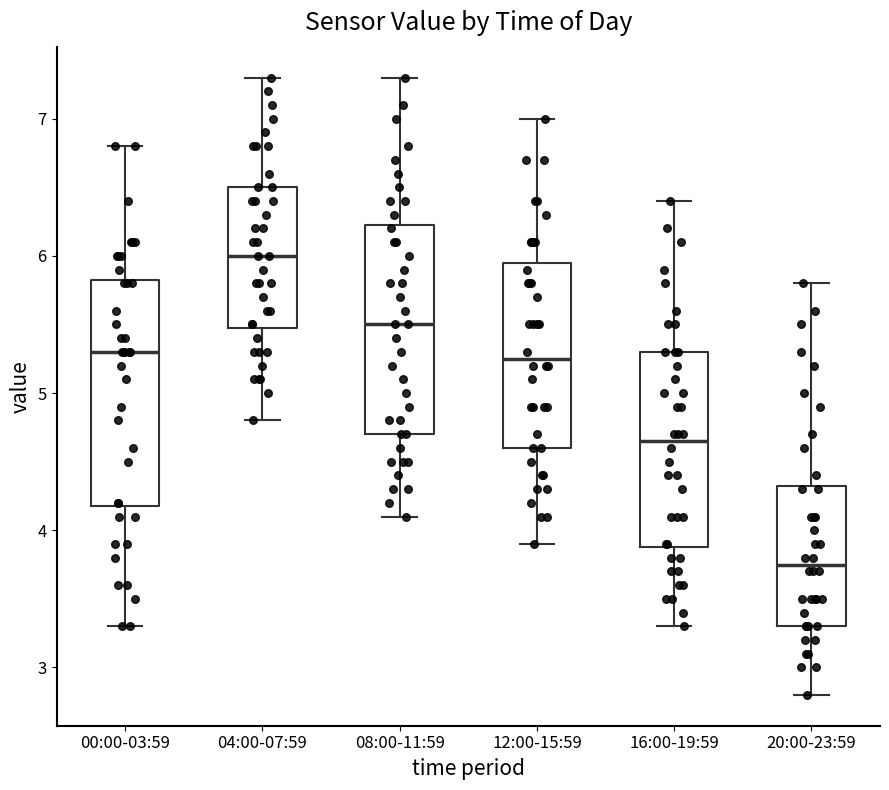

Which box has the highest median line?

04:00-07:59